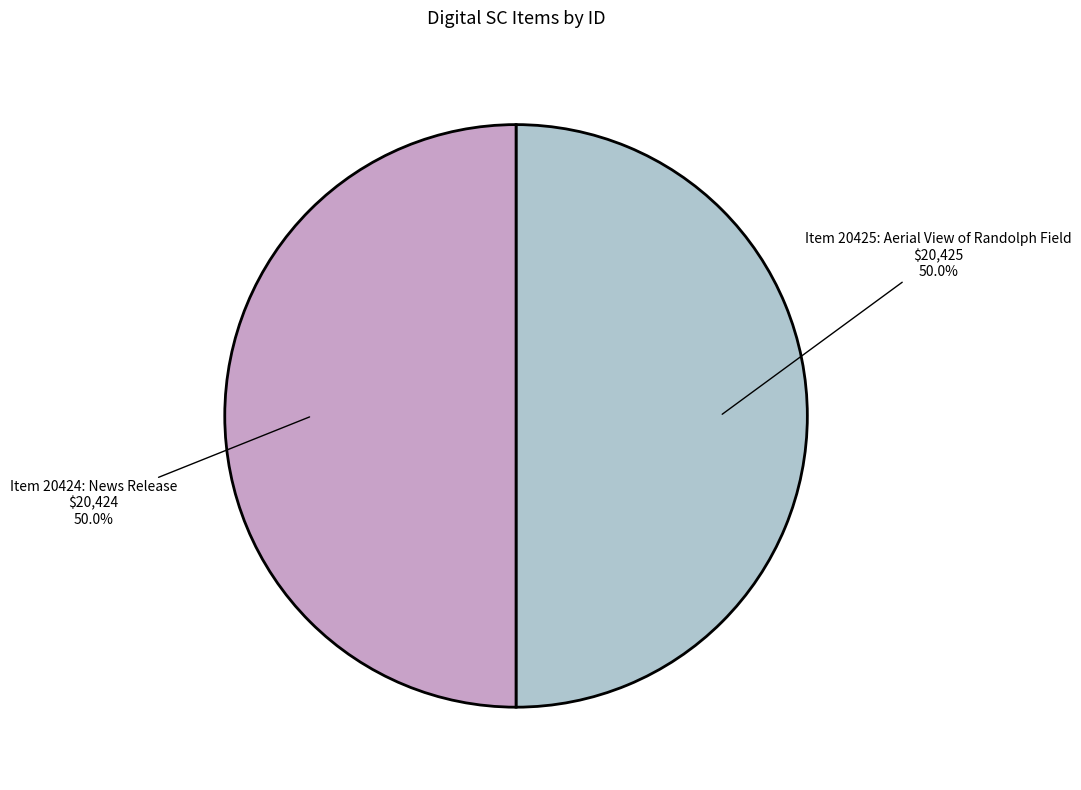

Count the number of slices in the pie.

2